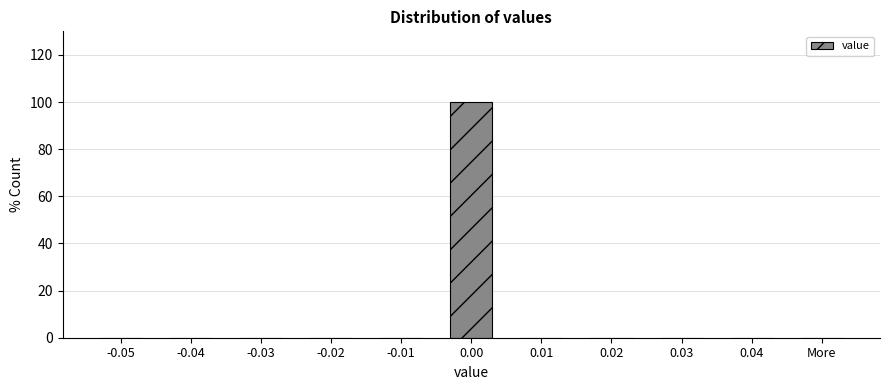

Reading left to right, transcribe all the data shown in this chart.

-0.05=0	-0.04=0	-0.03=0	-0.02=0	-0.01=0	0.00=100	0.01=0	0.02=0	0.03=0	0.04=0	More=0